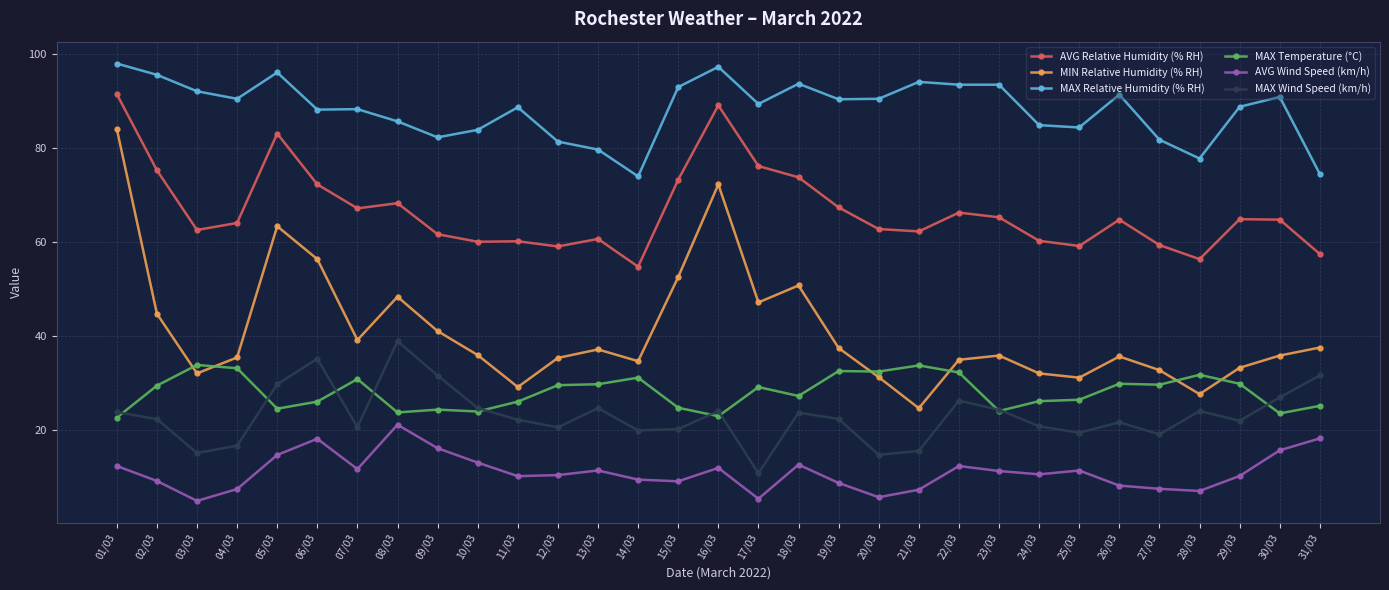

True or false: MAX Wind Speed (km/h) and MIN Relative Humidity (% RH) cross at least once.

False